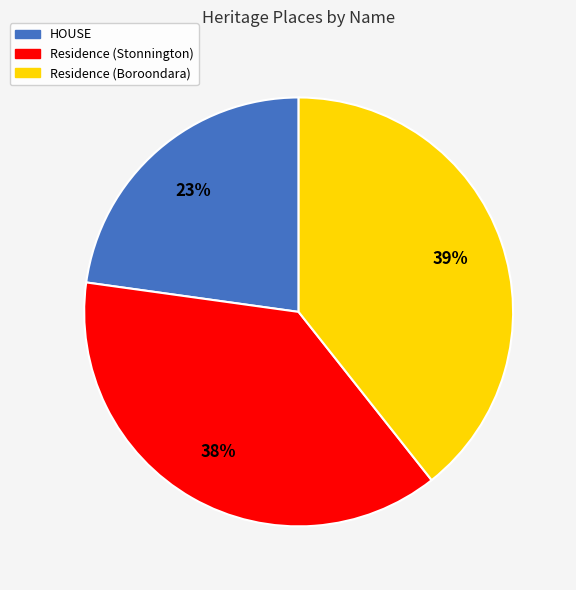

Count the number of slices in the pie.

3